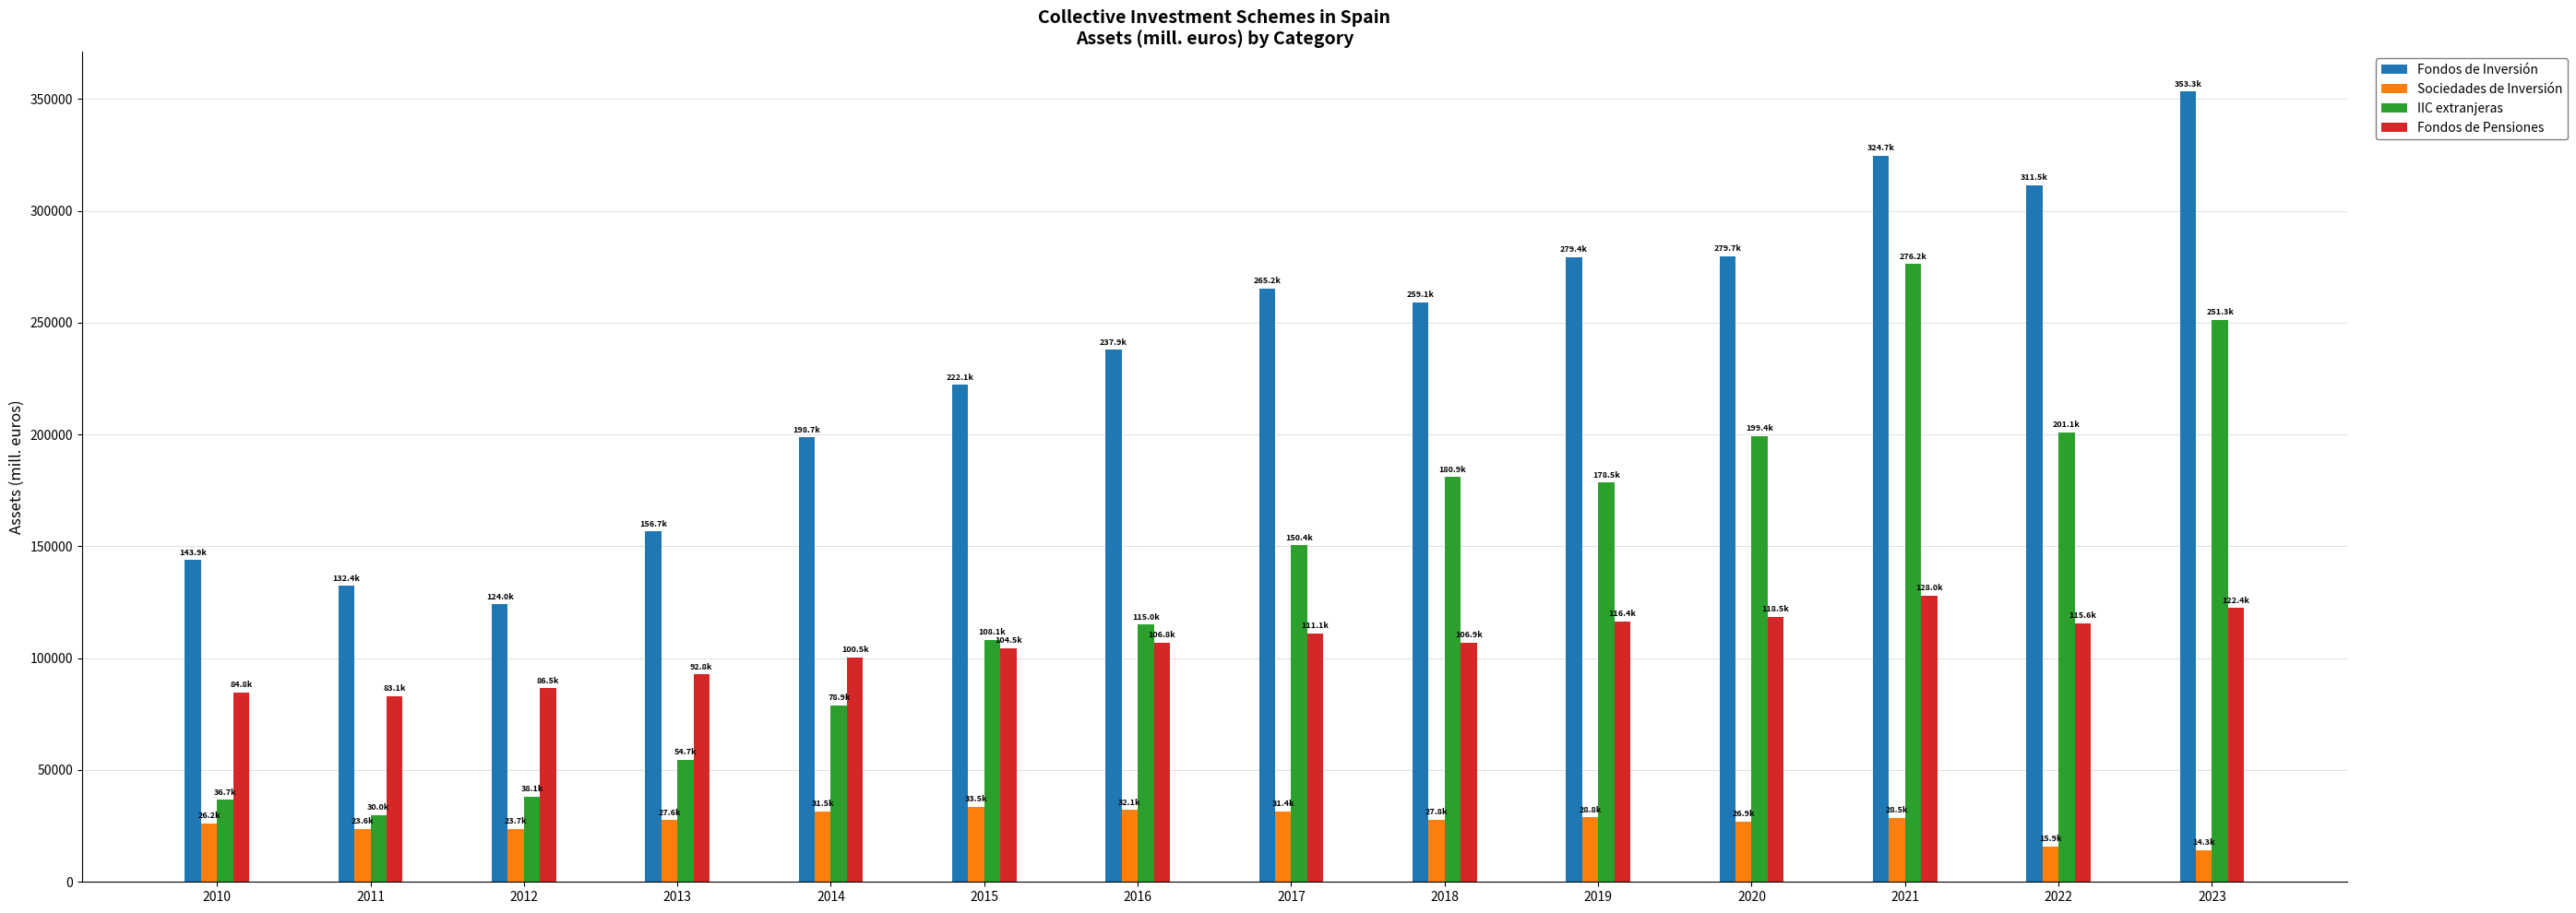

How many data points in Fondos de Pensiones are above 106885?

7